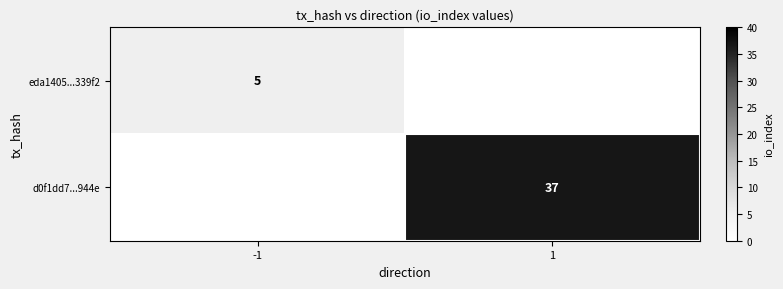

The value of d0f1dd7...944e at 1 is 37. True or false?

True